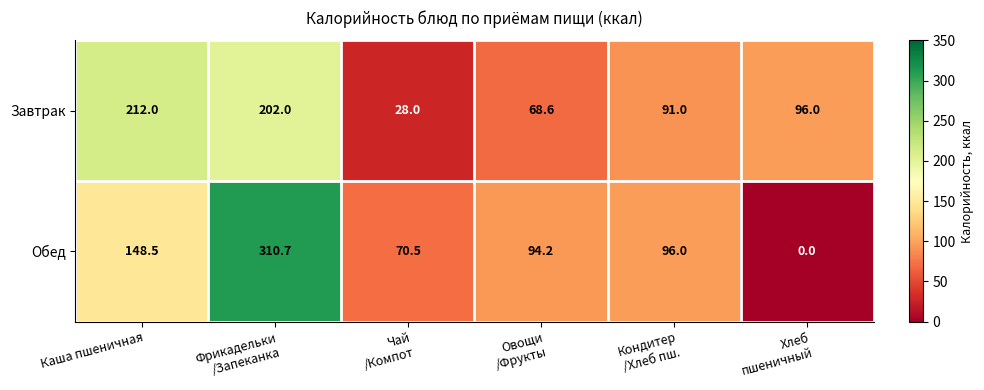

Rank the series by their average value, from highest to lowest.

Обед, Завтрак